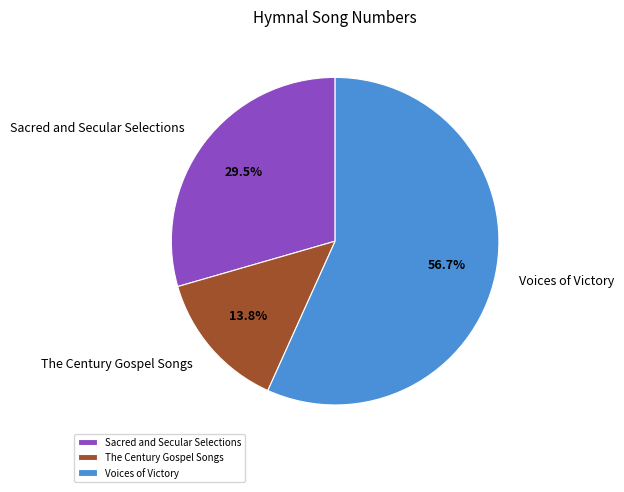

To the nearest percent, what percentage of the pie is Voices of Victory?

57%